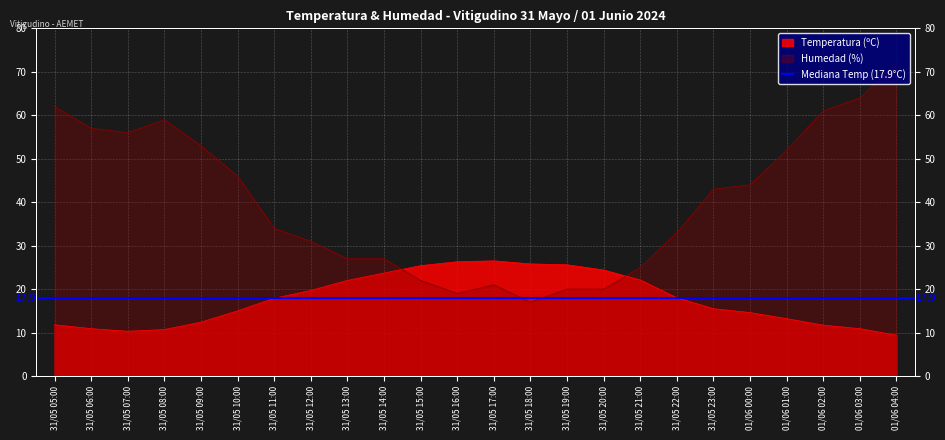

How many values in the Humedad (%) series are below 43?

12